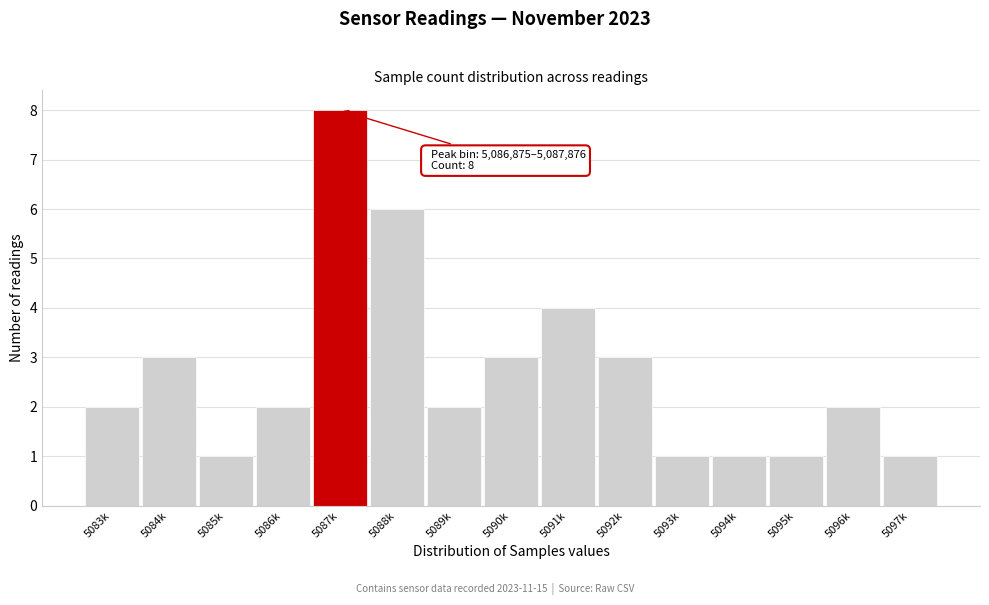

Reading left to right, what are all the values shown in this chart?

2	3	1	2	8	6	2	3	4	3	1	1	1	2	1